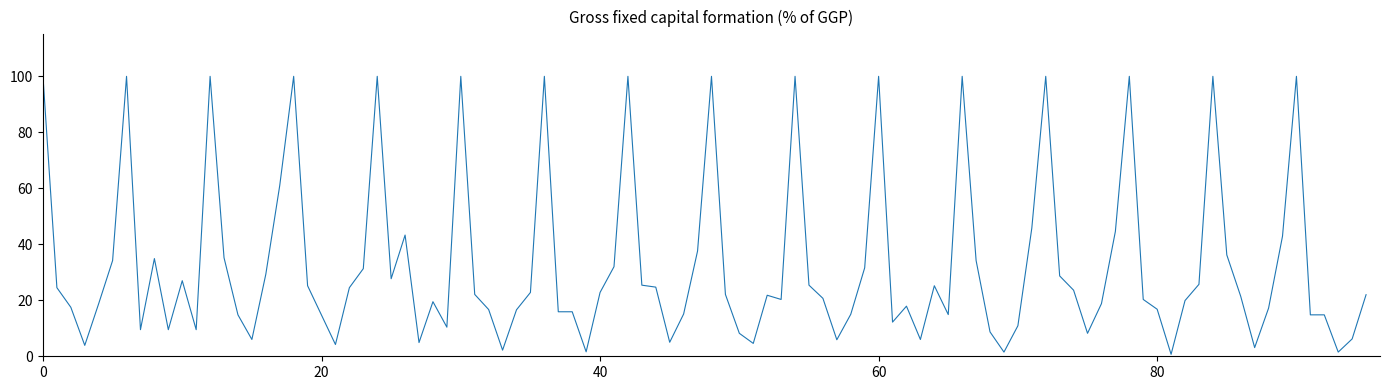

What is the greatest value displayed?

100.0